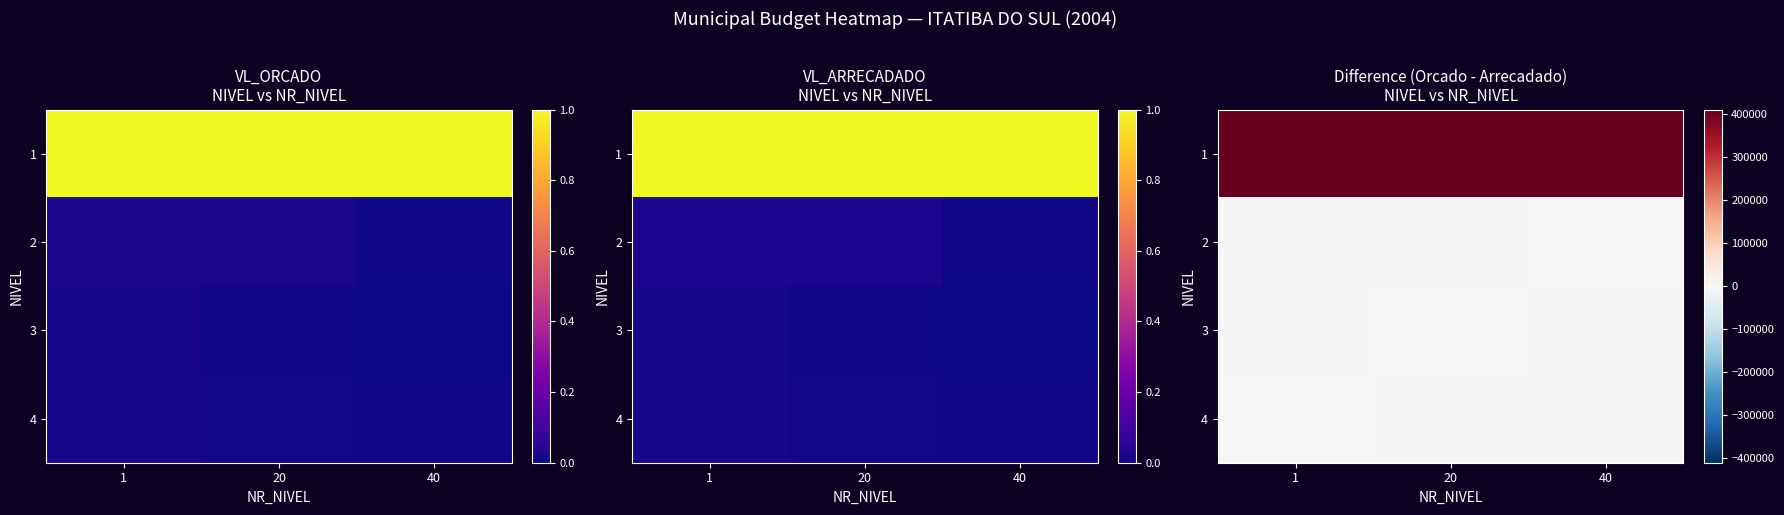

Is it true that 4 equals 7731.6 at 20?

False